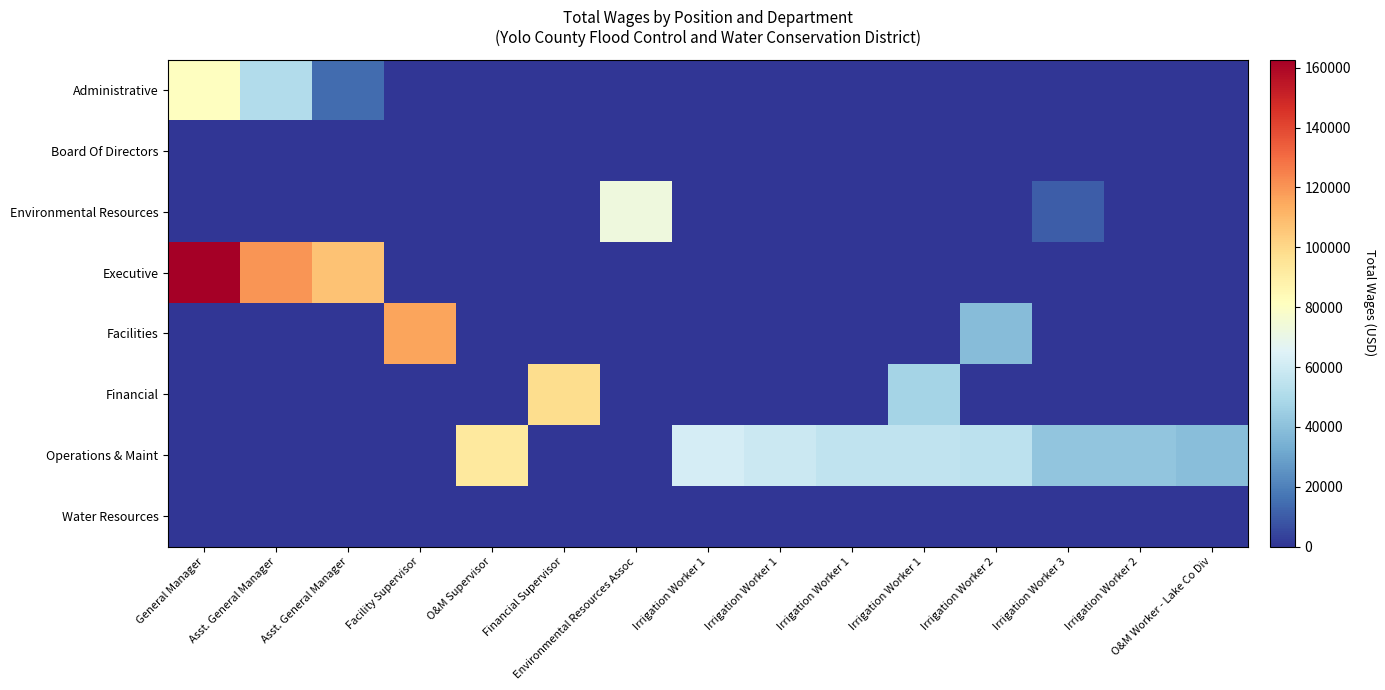

What is the total value across all series at O&M Supervisor?

92478